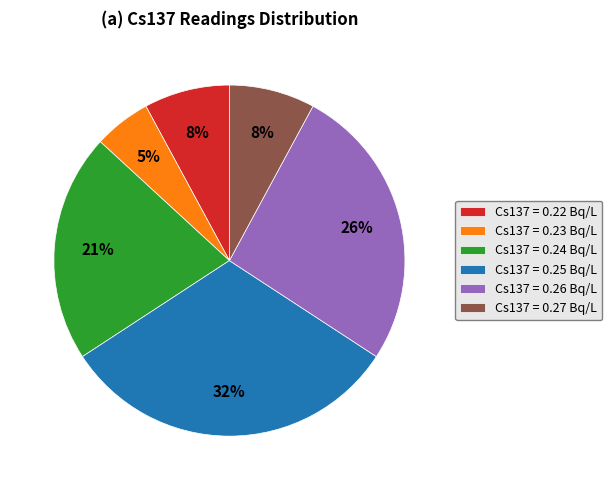

Is the sum of Cs137 = 0.23 Bq/L and Cs137 = 0.27 Bq/L greater than half?

No